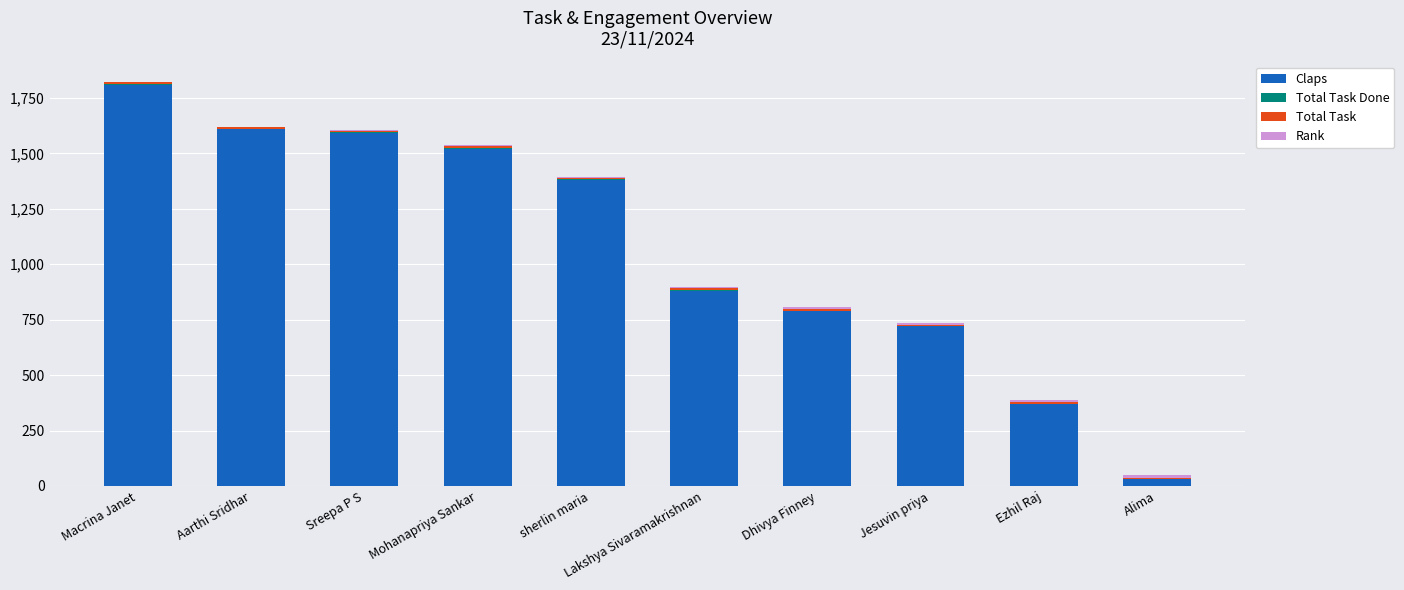

Does the chart contain stacked bars?

Yes